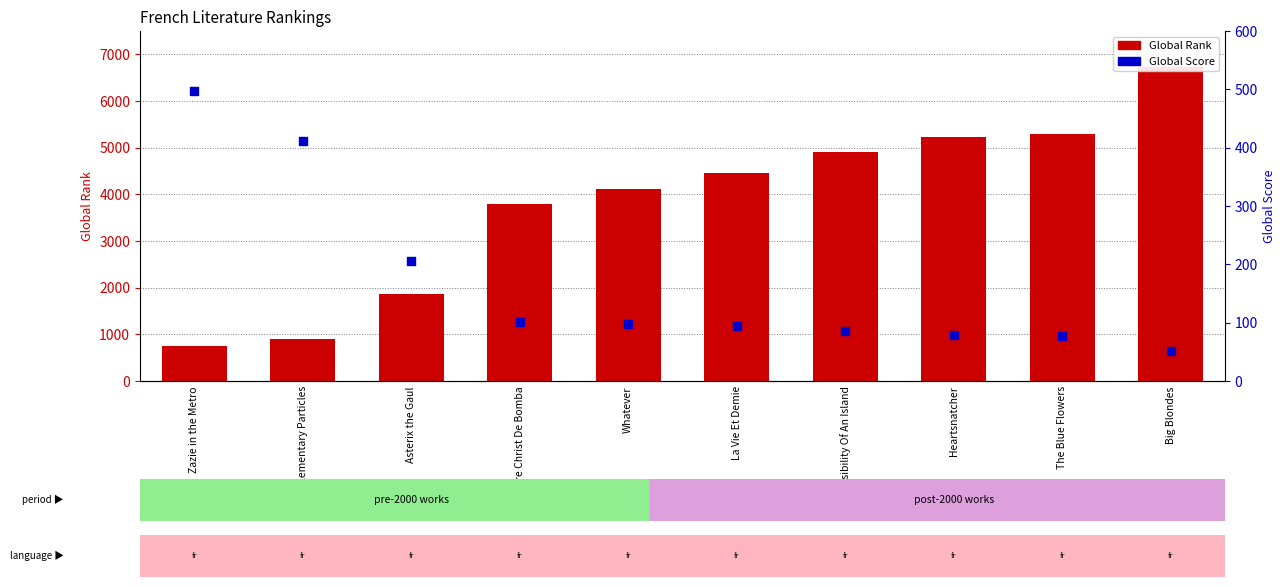

What are all the series names shown in the legend?

Global Rank, Global Score